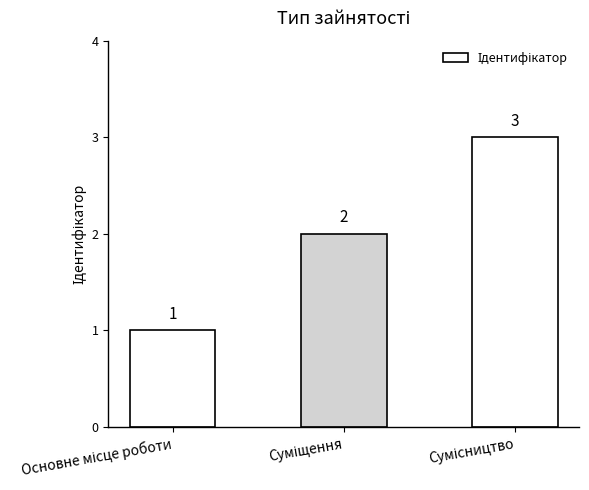

How many bars are there in total?

3